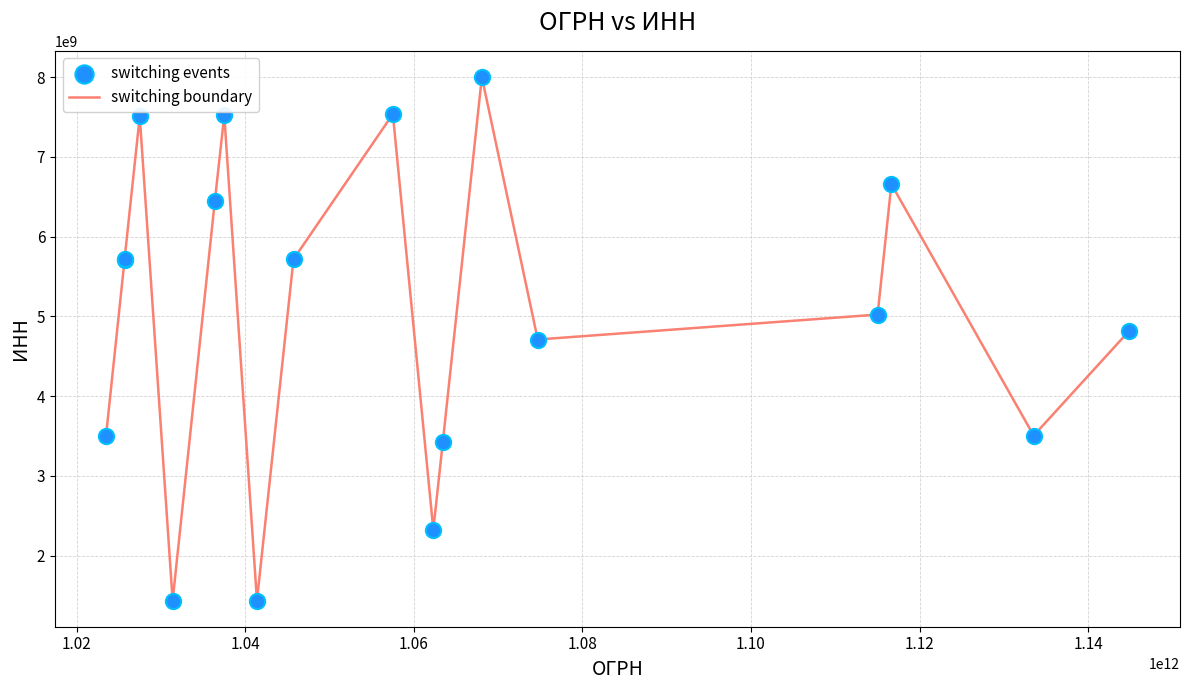

What is the difference between the maximum and minimum values?

6567897488